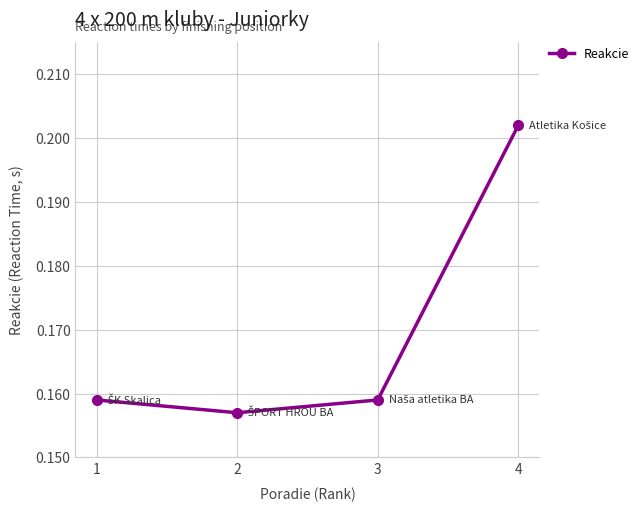

Where is the data nearest to the value 0?

2